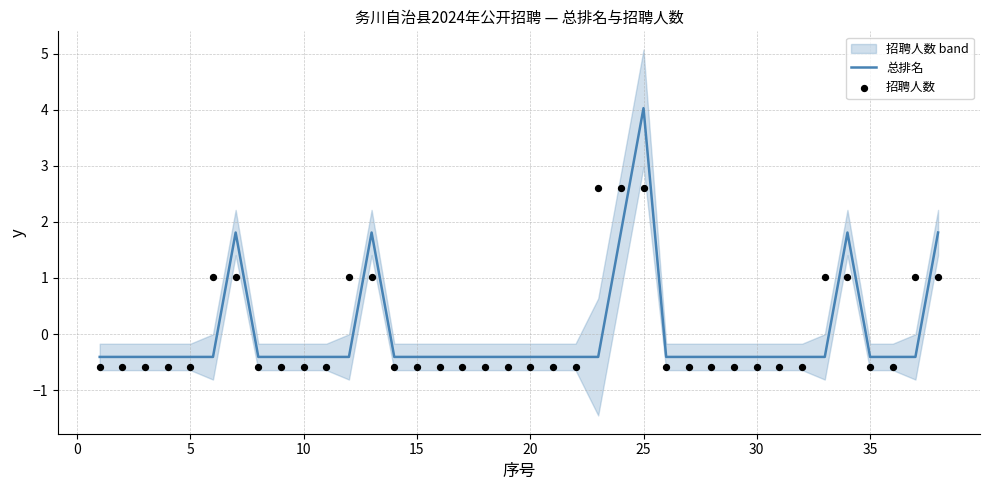

Which category has the highest value in the 总排名 series?

25